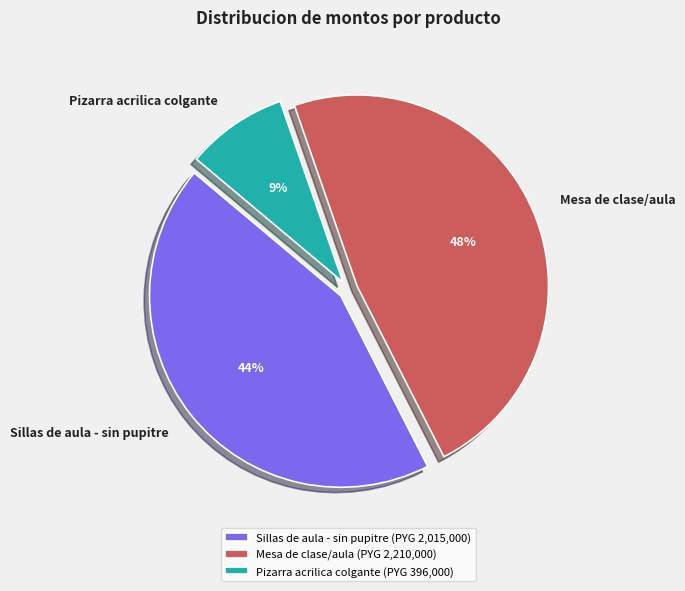

How many slices are in this pie chart?

3